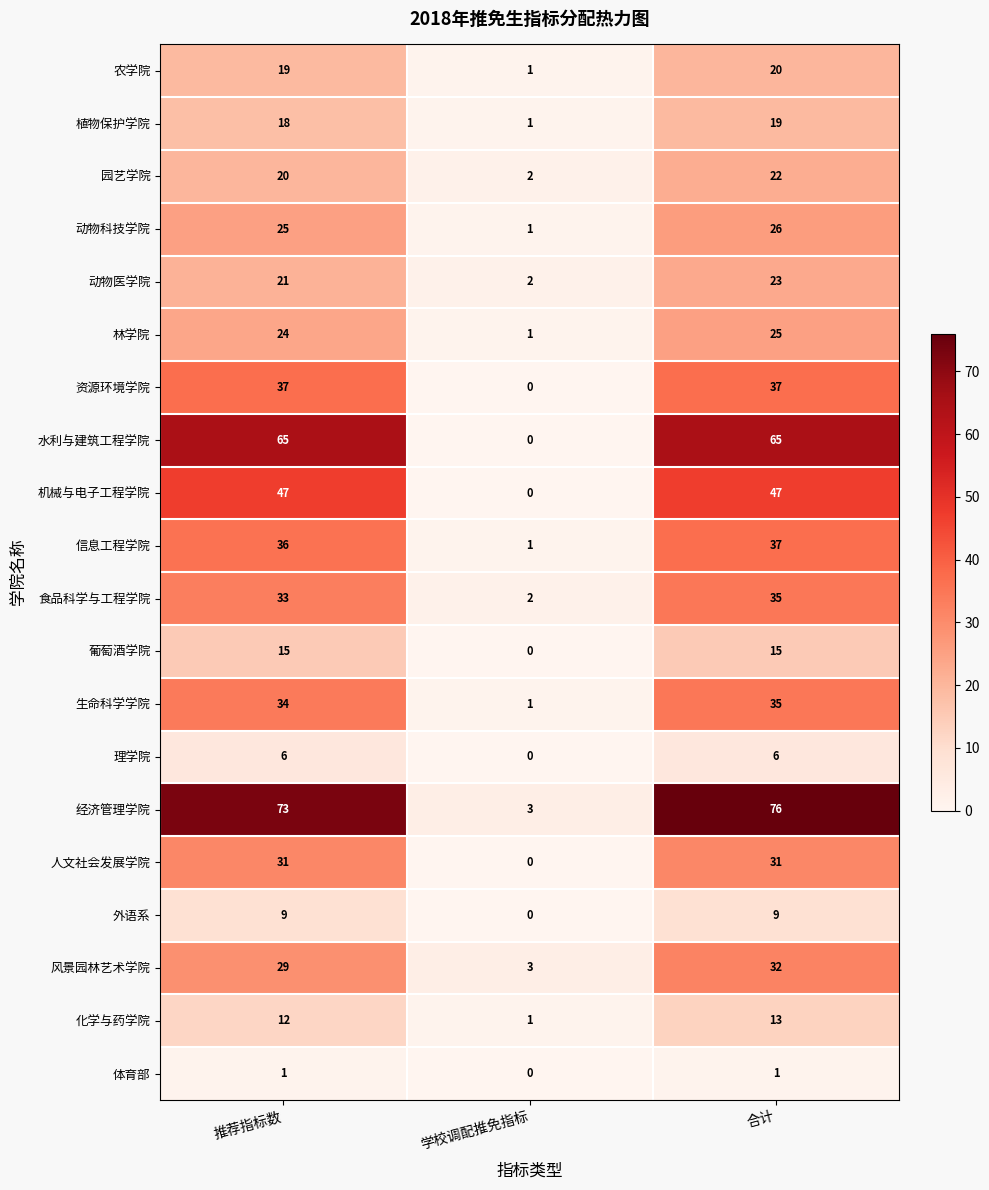

What is the difference between the 动物科技学院 values at 学校调配推免指标 and 合计?

25